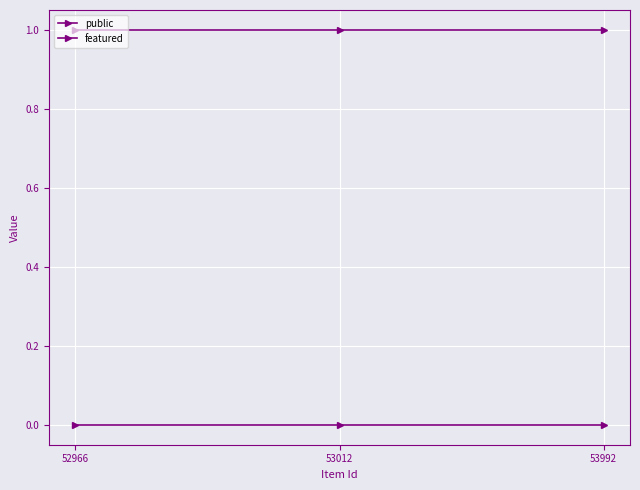

Rank the series at 53012 from lowest to highest value.

featured, public